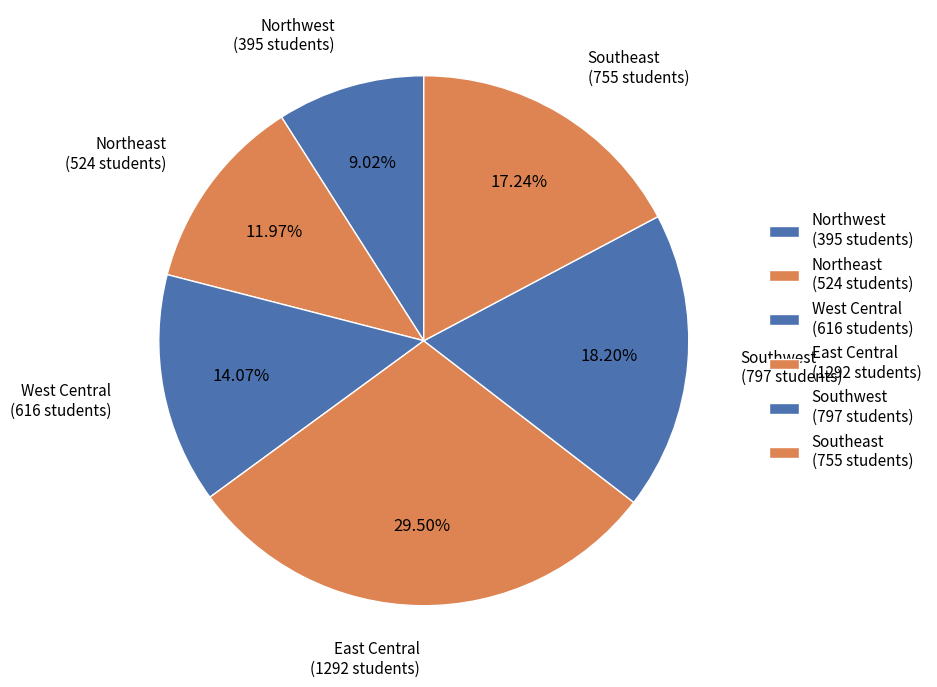

Approximately how many times larger is the value at Northeast compared to East Central?

0.4